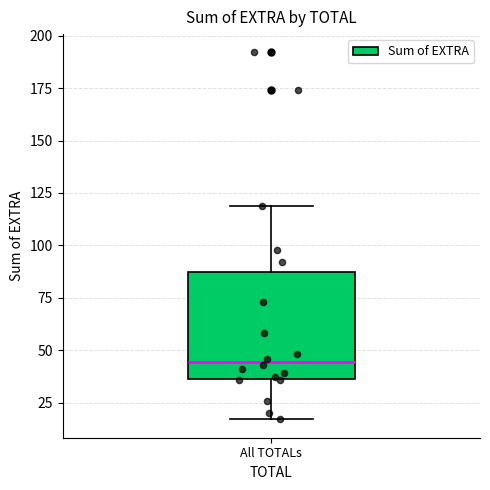

Where does the lower whisker of the box for All TOTALs end on the y-axis? The values are not printed on the chart, so give them approximately, as read against the axis.

15